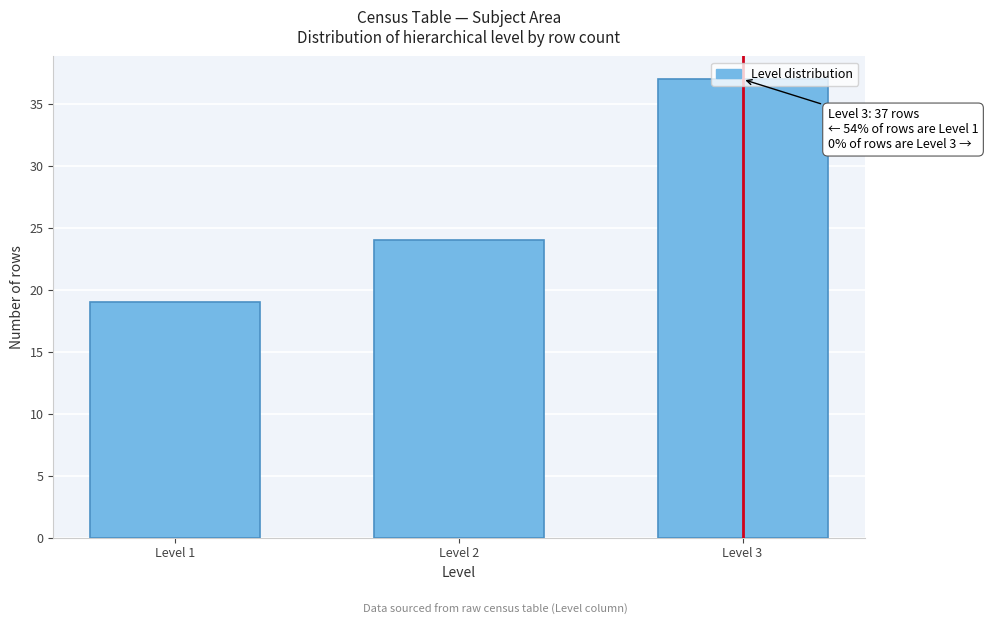

What value does the data have at Level 3, to the nearest 5?

35